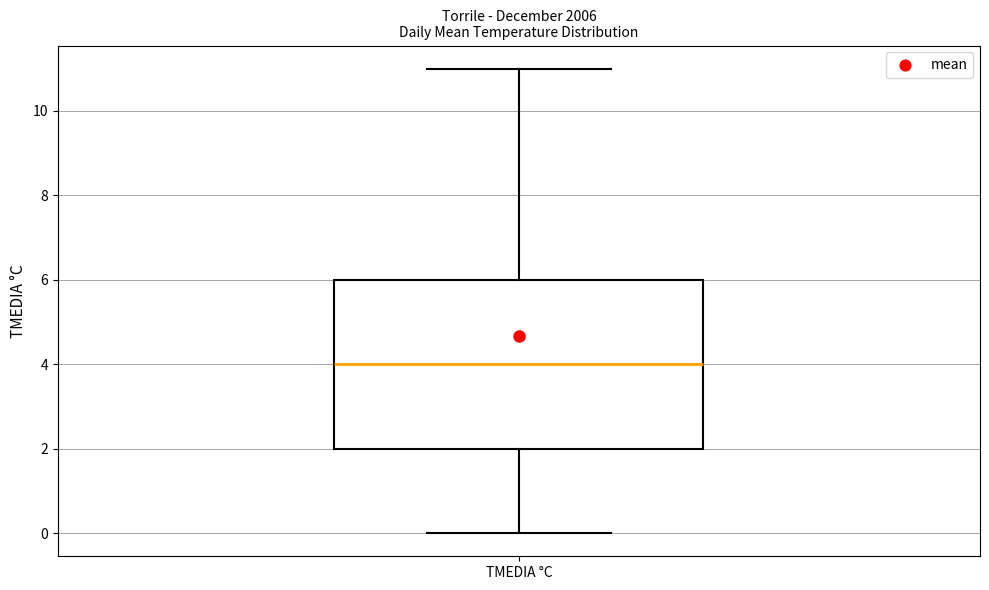

Where is the upper edge of the box for TMEDIA °C on the y-axis? The values are not printed on the chart, so give them approximately, as read against the axis.

6